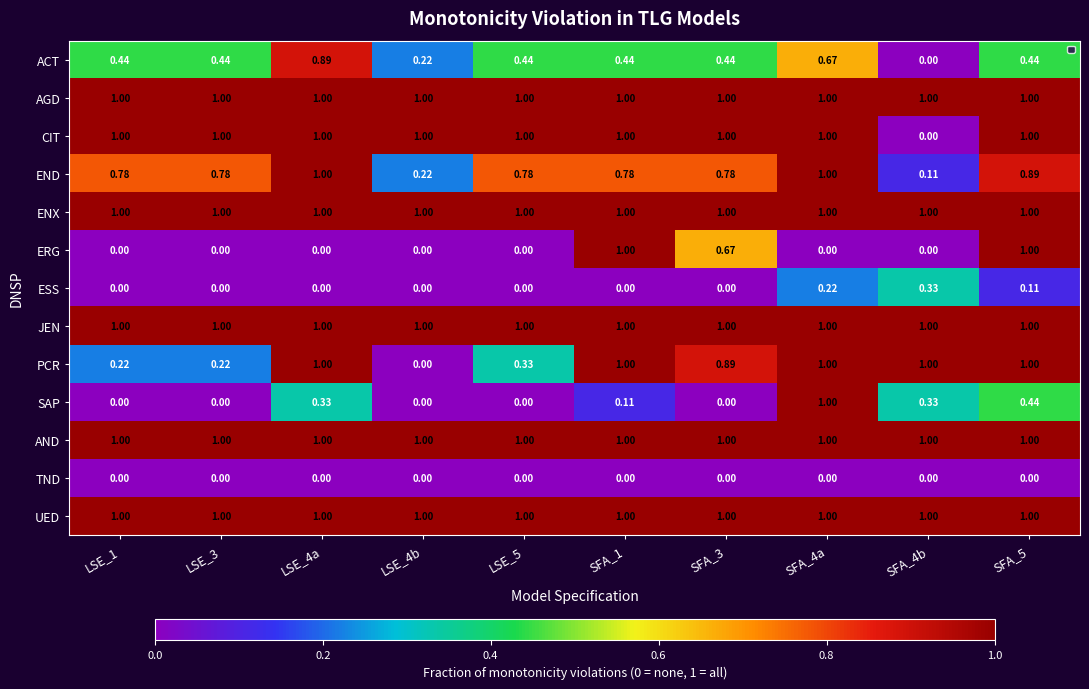

Between LSE_4a and SFA_5, which series saw the biggest shift?

ERG